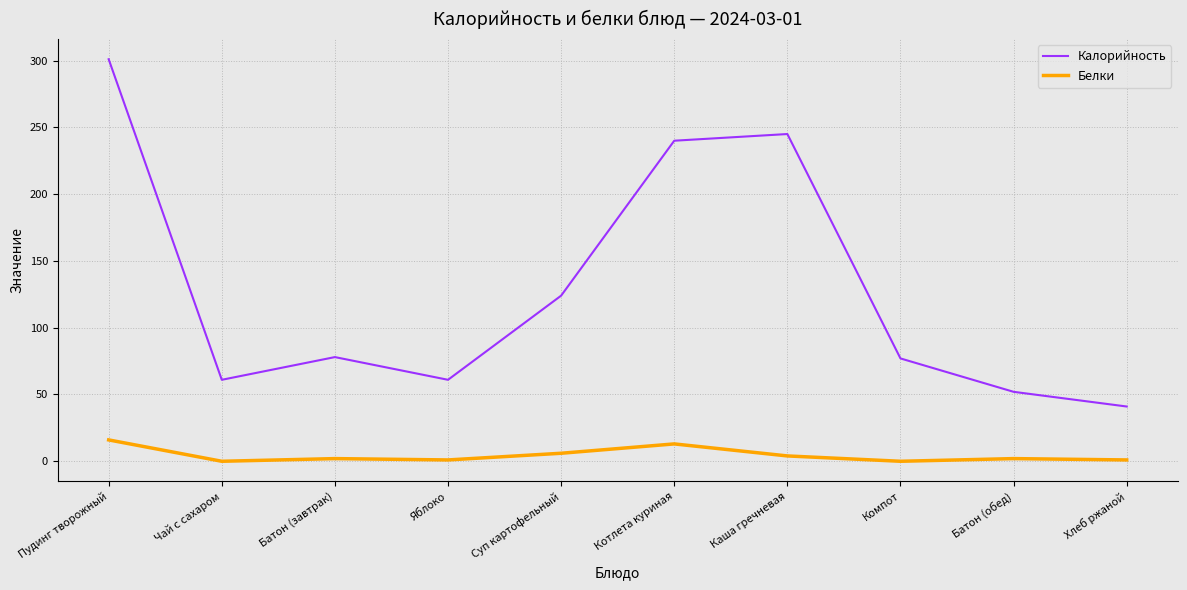

Which series has the largest range (max minus min)?

Калорийность